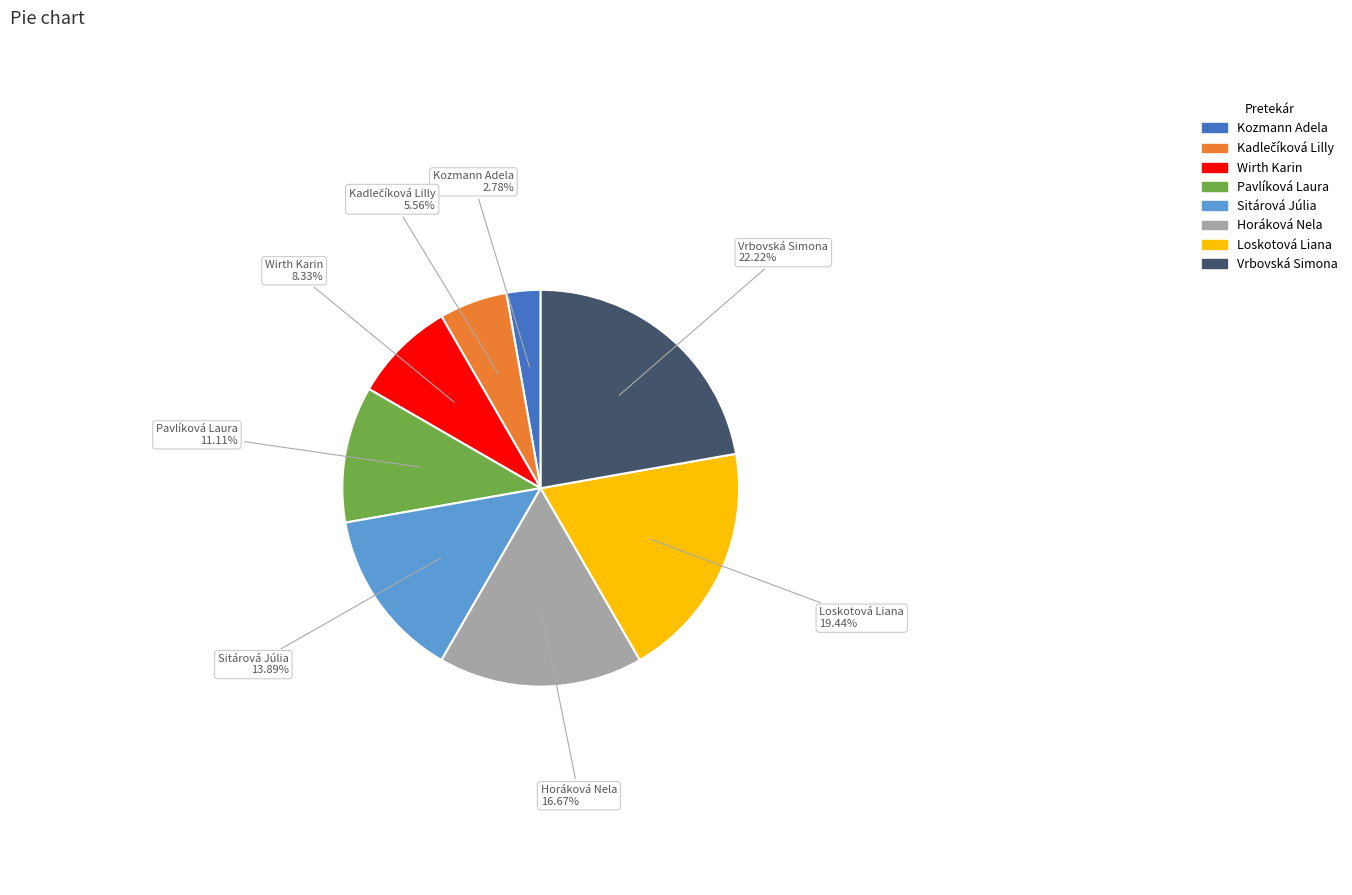

Which has a higher value, Vrbovská Simona or Pavlíková Laura?

Vrbovská Simona